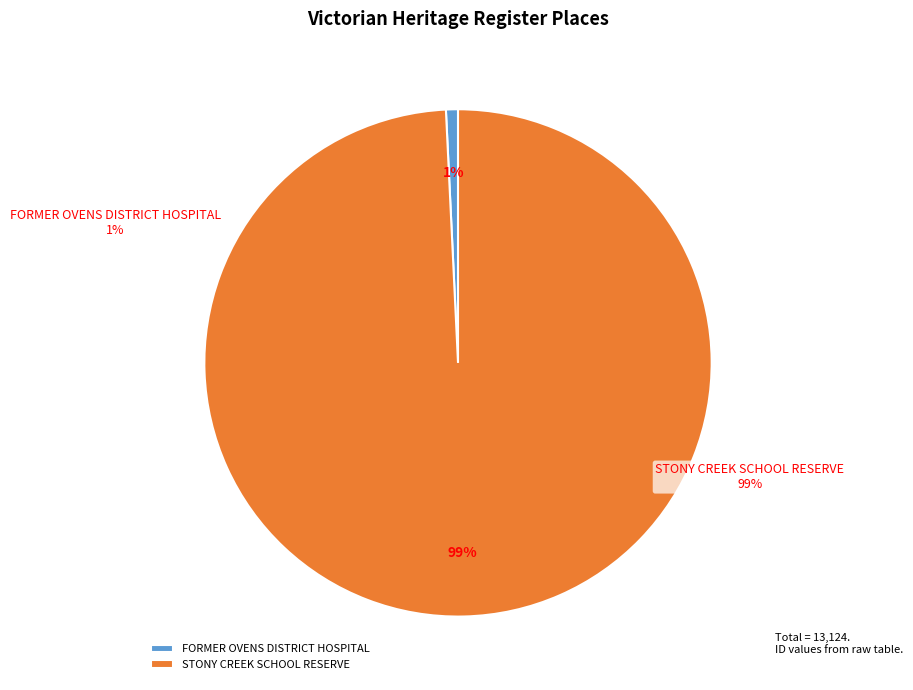

What percentage is the STONY CREEK SCHOOL RESERVE slice, to the nearest percent?

99%